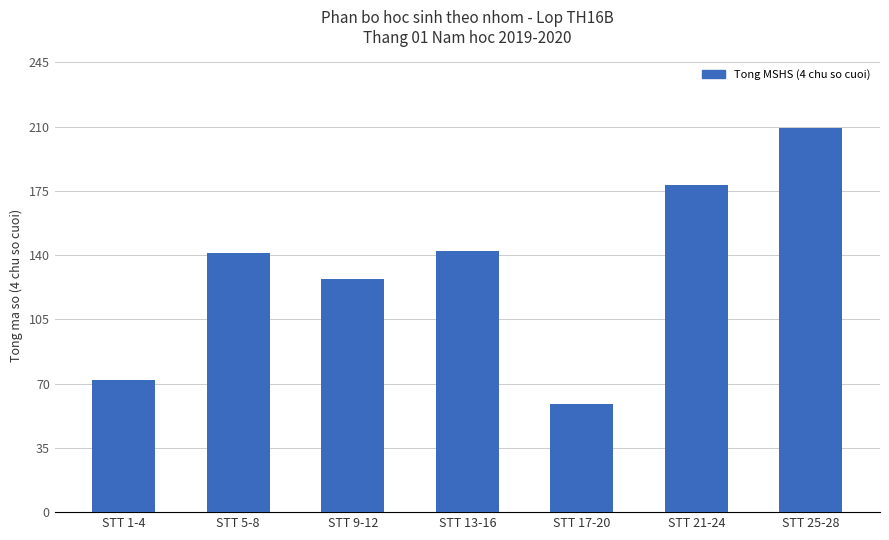

True or false: the data shows 49 at STT 5-8.

False